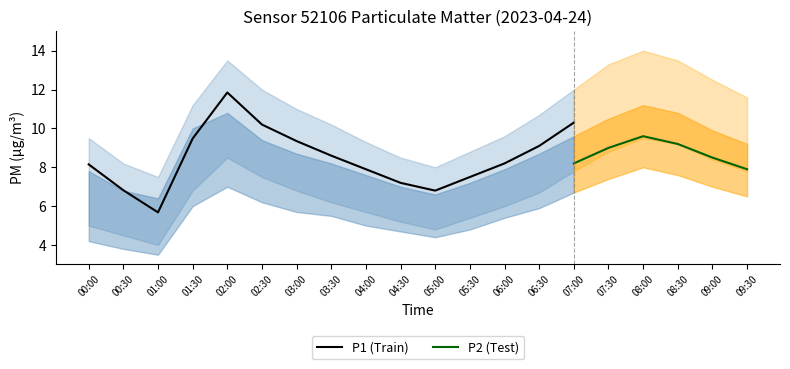

The value of P1 (Train) at 00:00 is 3.6. True or false?

False